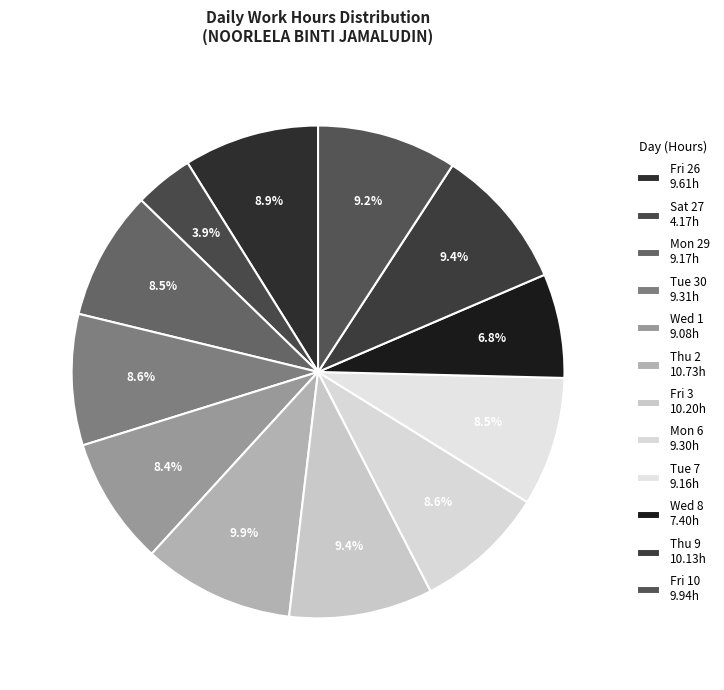

To the nearest percent, what is the difference between the Mon 6 and Thu 9 slice percentages?

1%